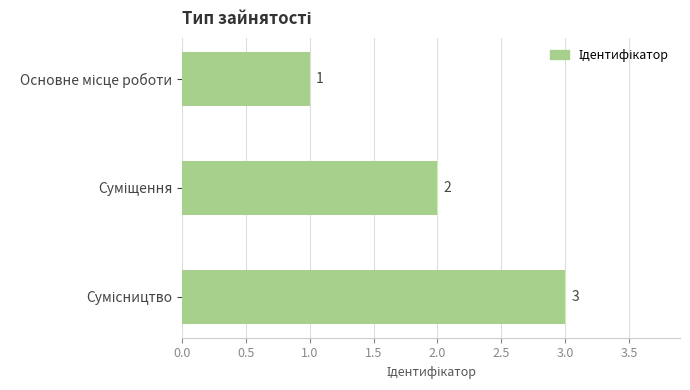

What is the sum of all values?

6